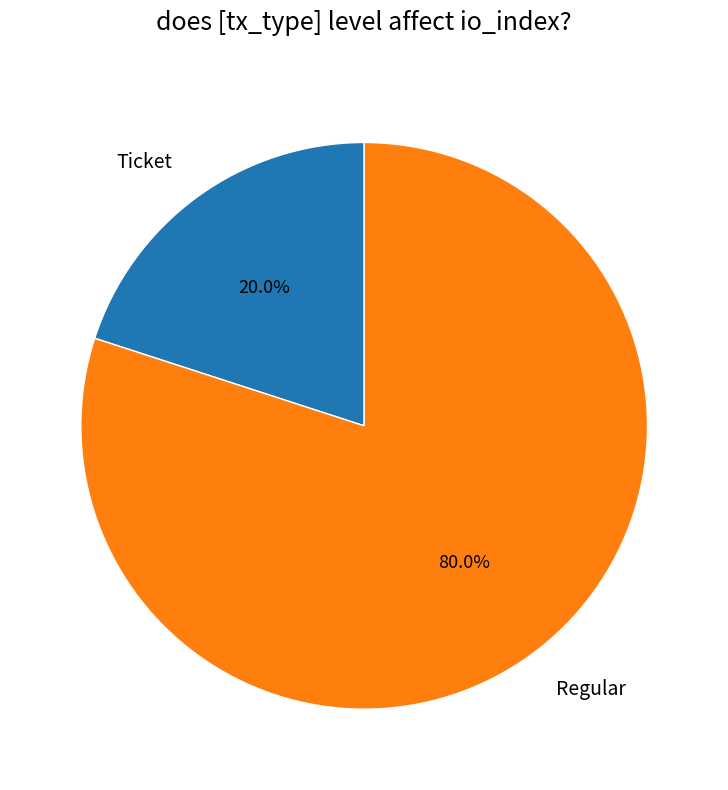

To the nearest percent, what percentage of the pie is Regular?

80%